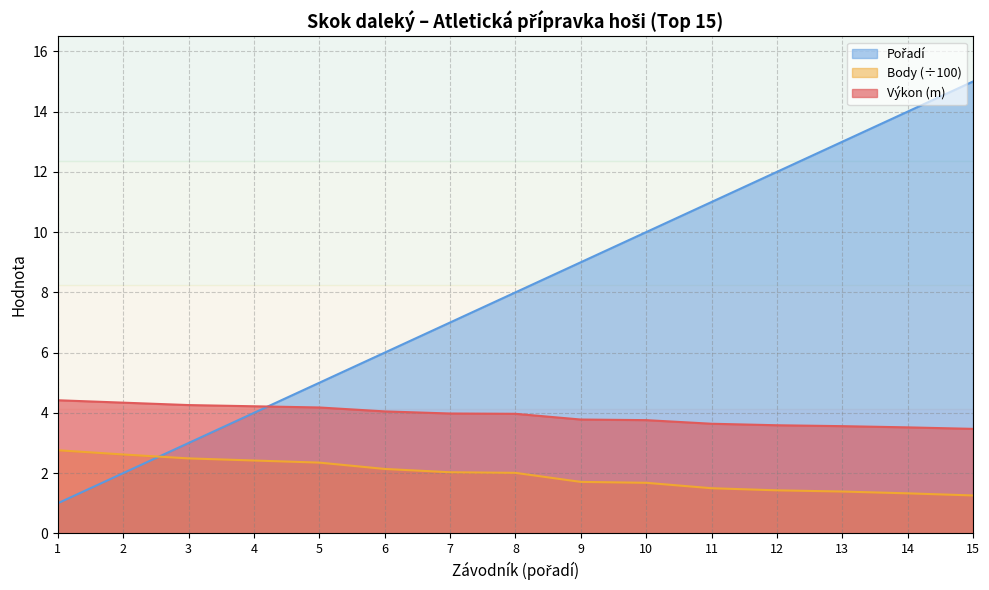

Is it true that Výkon (m) equals 4.0 at 6?

True